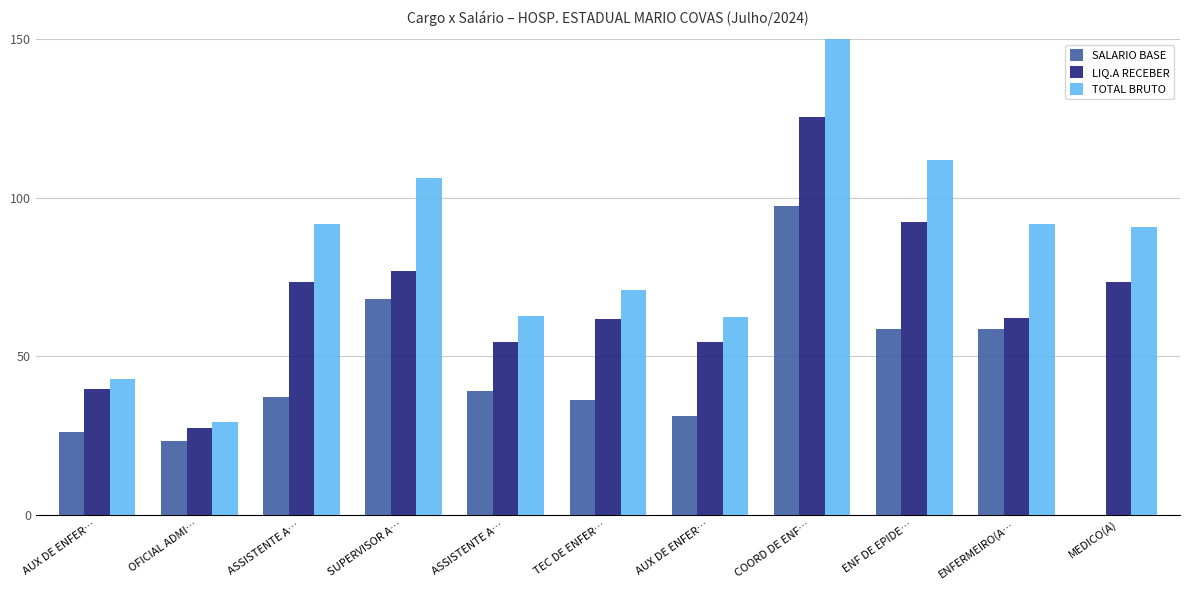

How many positive values does the SALARIO BASE series have?

10